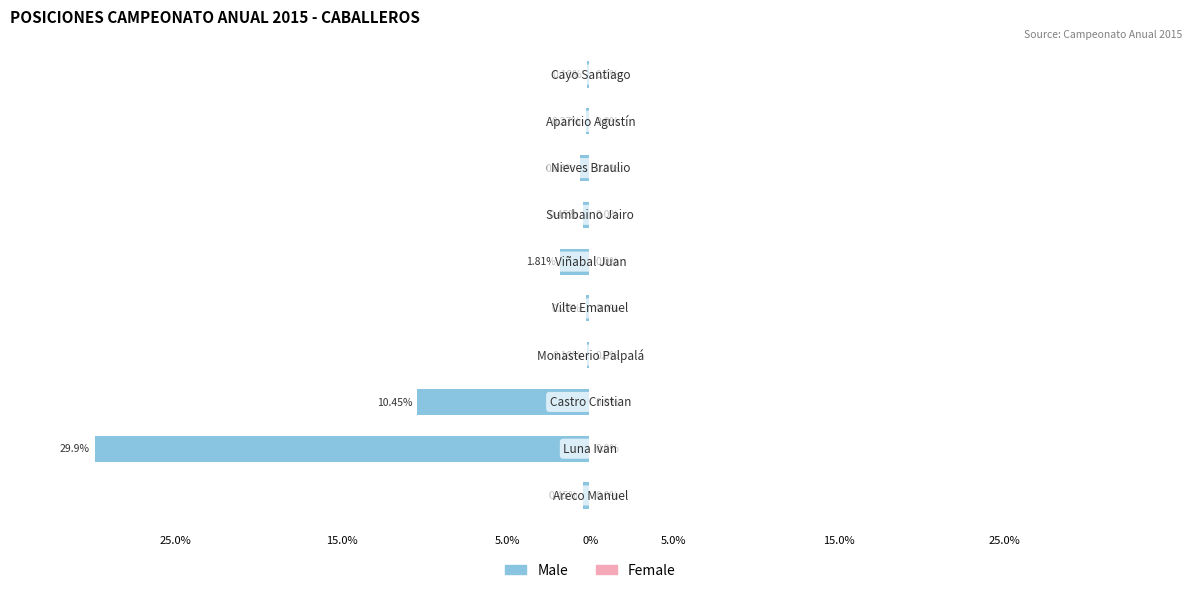

Are the bars horizontal?

Yes